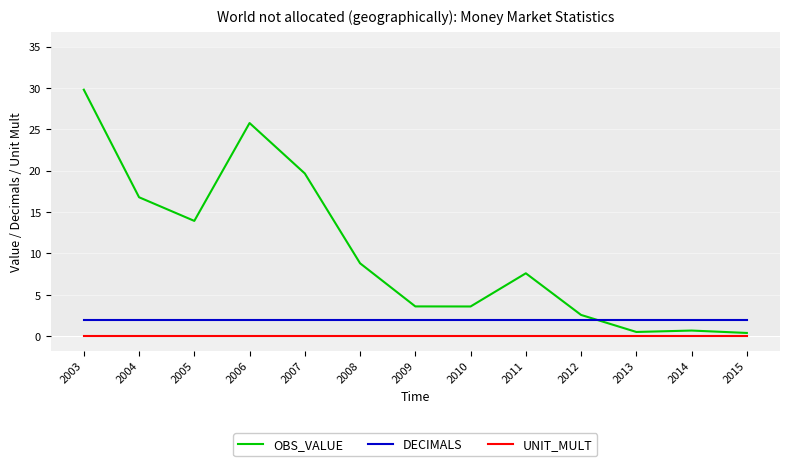

Read the OBS_VALUE value at 2009.

3.6